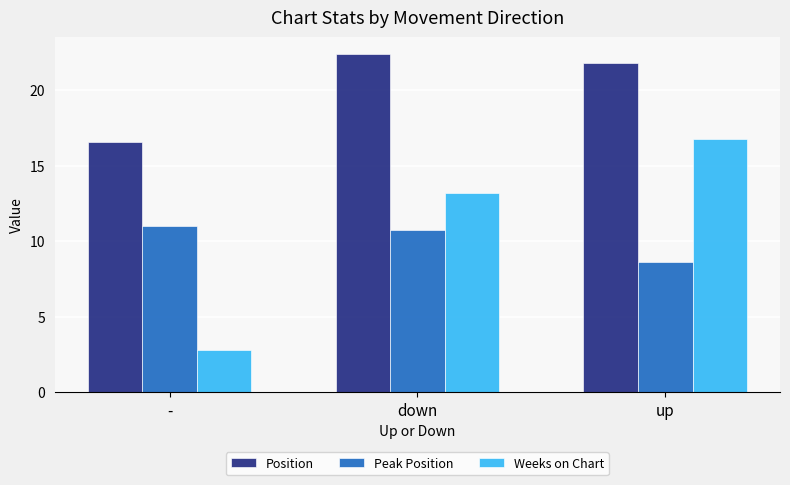

Reading right to left, extract all data points from this chart.

Position: up=21.8	down=22.4	-=16.6
Peak Position: up=8.6	down=10.8	-=11.0
Weeks on Chart: up=16.8	down=13.2	-=2.8